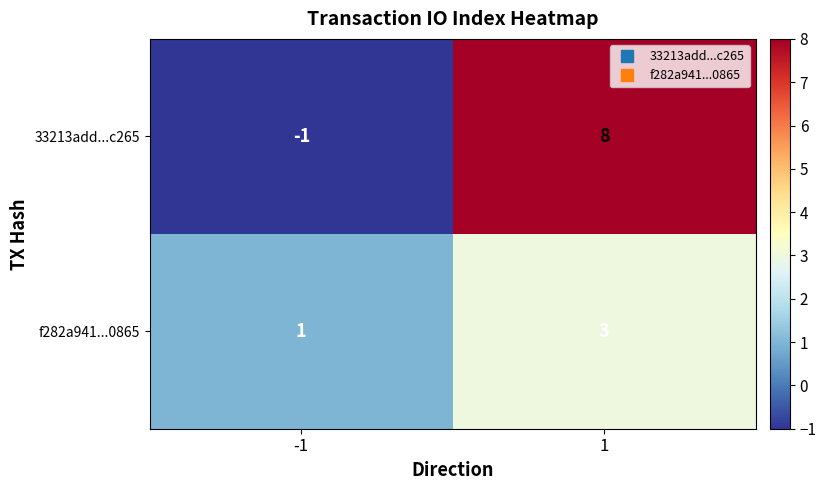

True or false: f282a941...0865 has a value of 1 at -1.

True